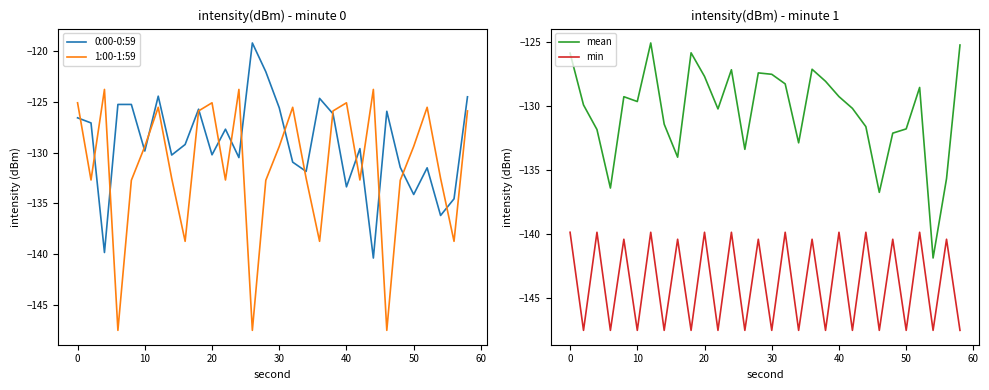

What is the value of the 0:00-0:59 point at the 24th from the left?

-125.9